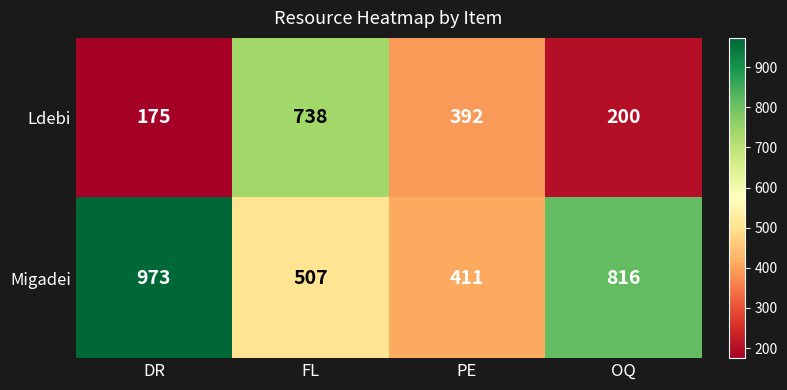

How many categories are shown in the chart?

4